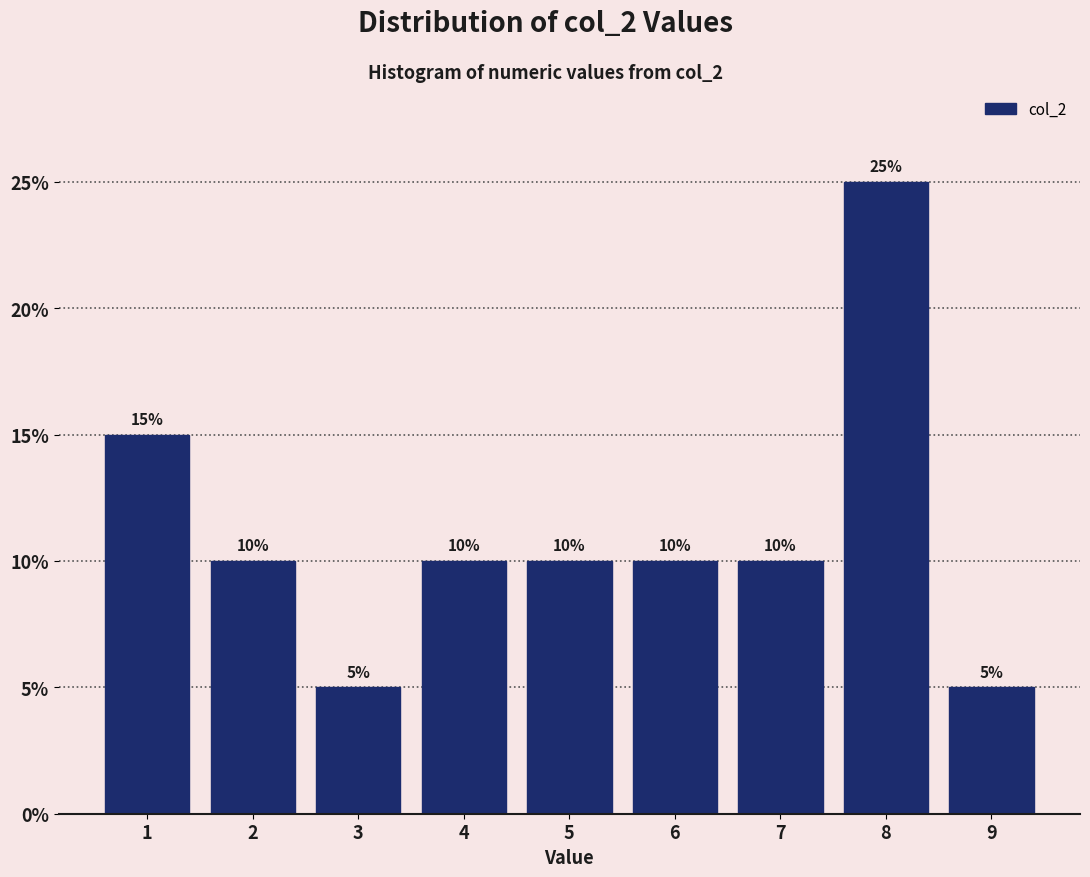

Which range on the x-axis has the tallest bar?

7.5 to 8.5